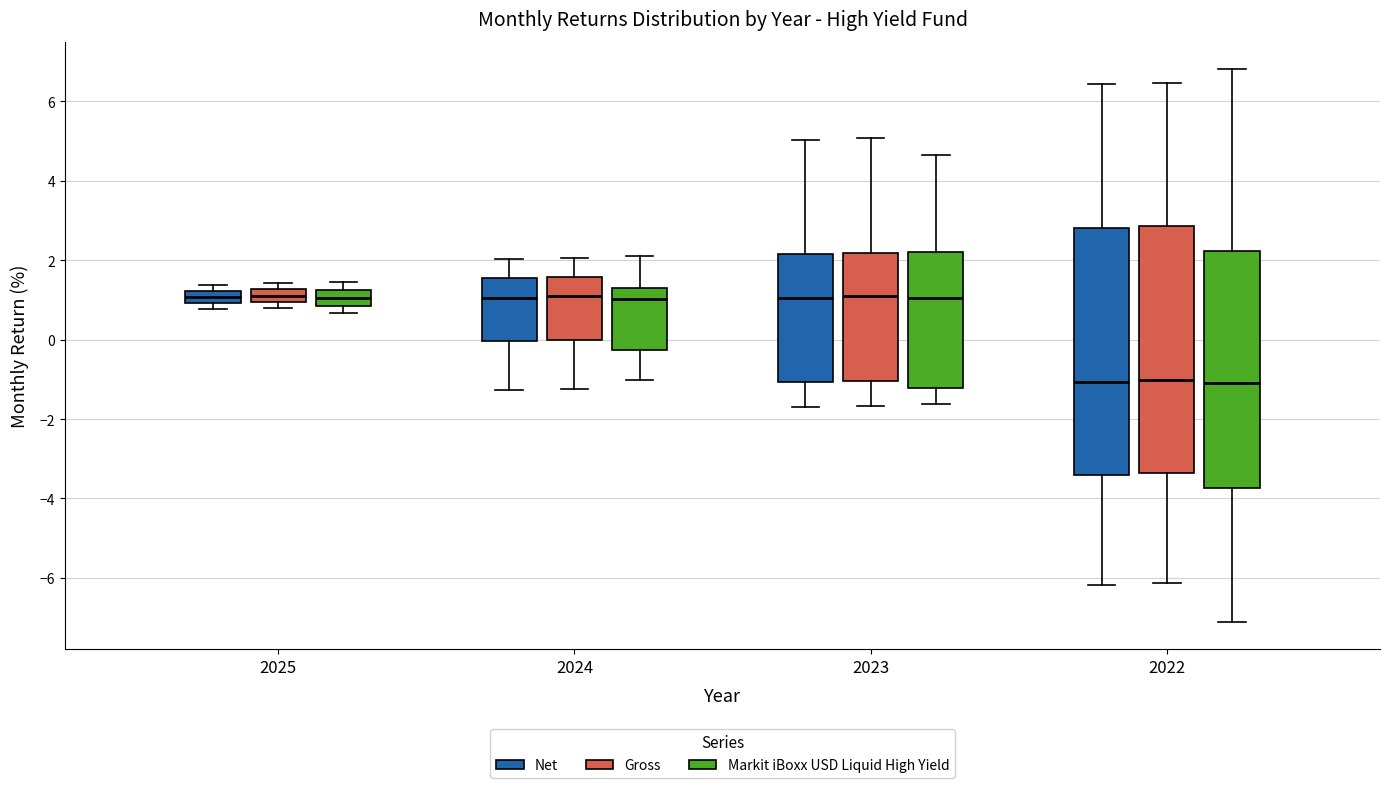

Reading left to right, transcribe this box plot: for each box, give where its median line is, the range the box spans, and where its two whiskers end, as read against the y-axis. The values are not printed on the chart, so give them approximately, as read against the axis.

2025 (Net): median 1.0 (inside the box), box 1.0 to 1.2, whiskers 0.8 to 1.4
2025 (Gross): median 1.2 (inside the box), box 1.0 to 1.2, whiskers 0.8 to 1.4
2025 (Markit iBoxx USD Liquid High Yield): median 1.0, box 0.8 to 1.2, whiskers 0.6 to 1.4
2024 (Net): median 1.0, box 0.0 to 1.6, whiskers -1.2 to 2.0
2024 (Gross): median 1.2, box 0.0 to 1.6, whiskers -1.2 to 2.0
2024 (Markit iBoxx USD Liquid High Yield): median 1.0, box -0.2 to 1.2, whiskers -1.0 to 2.2
2023 (Net): median 1.0, box -1.0 to 2.2, whiskers -1.6 to 5.0
2023 (Gross): median 1.0, box -1.0 to 2.2, whiskers -1.6 to 5.0
2023 (Markit iBoxx USD Liquid High Yield): median 1.0, box -1.2 to 2.2, whiskers -1.6 to 4.6
2022 (Net): median -1.0, box -3.4 to 2.8, whiskers -6.2 to 6.4
2022 (Gross): median -1.0, box -3.4 to 2.8, whiskers -6.2 to 6.4
2022 (Markit iBoxx USD Liquid High Yield): median -1.0, box -3.8 to 2.2, whiskers -7.0 to 6.8